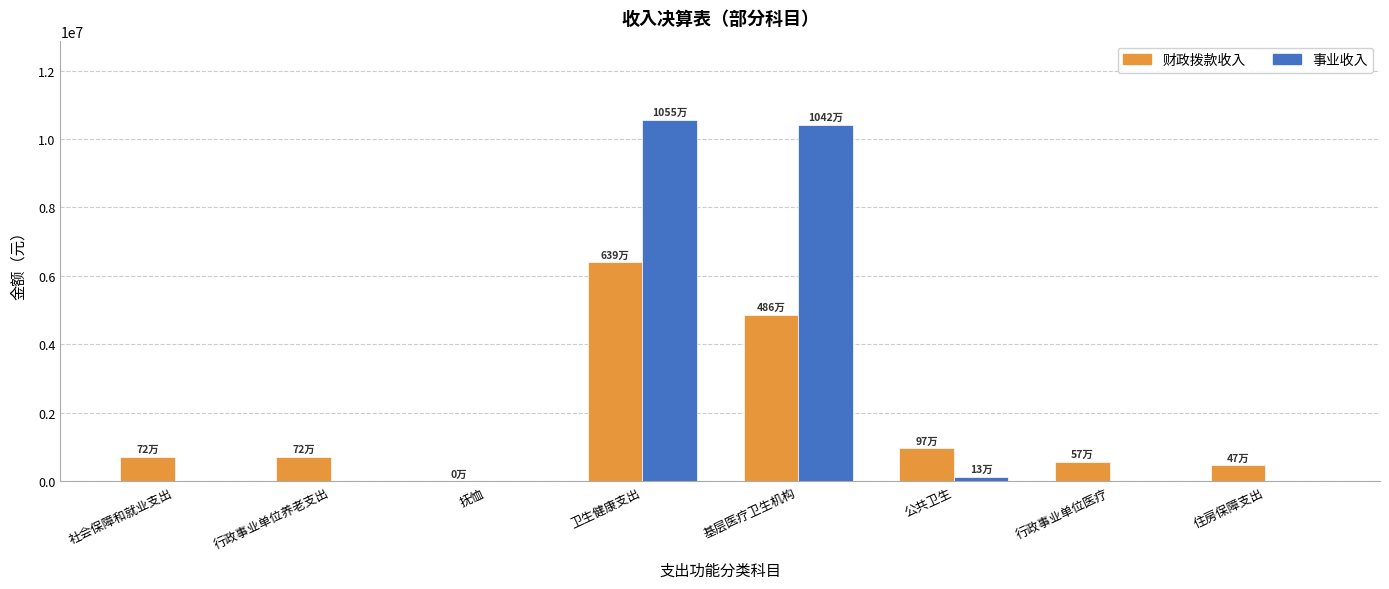

Are the bars horizontal?

No